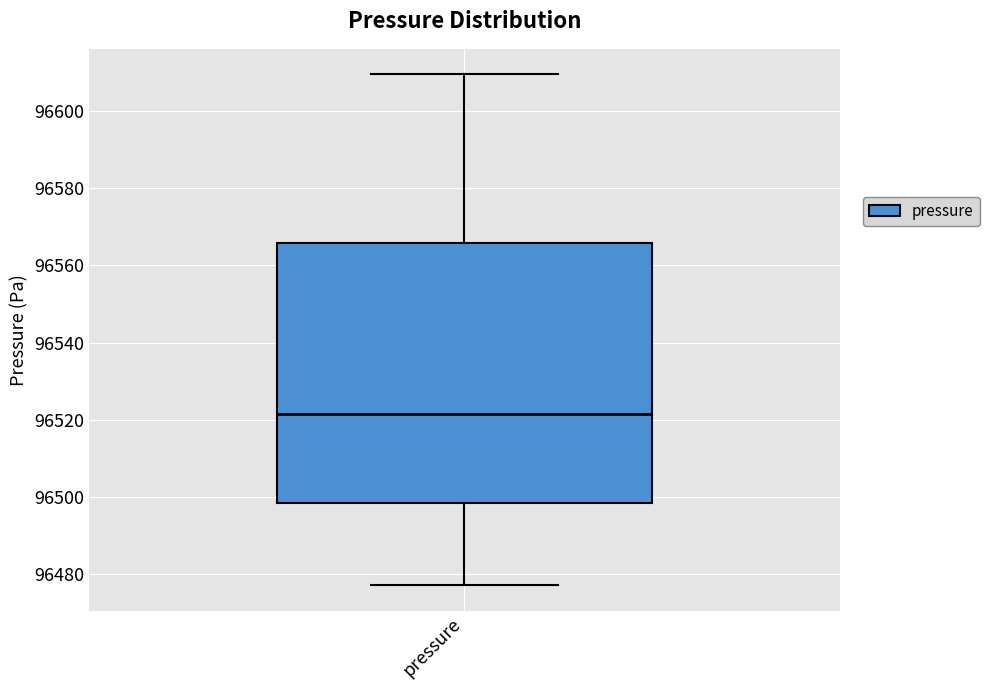

Where does the median line of the box for pressure sit on the y-axis? The values are not printed on the chart, so give them approximately, as read against the axis.

96522